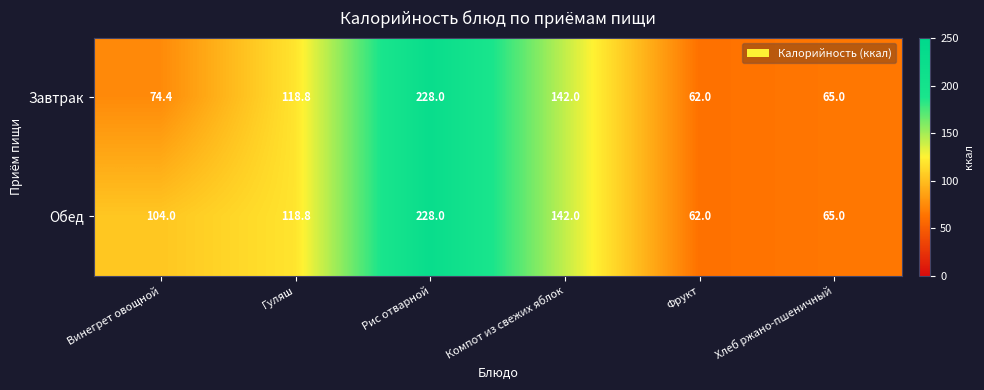

Between Винегрет овощной and Рис отварной, which series saw the biggest shift?

Завтрак